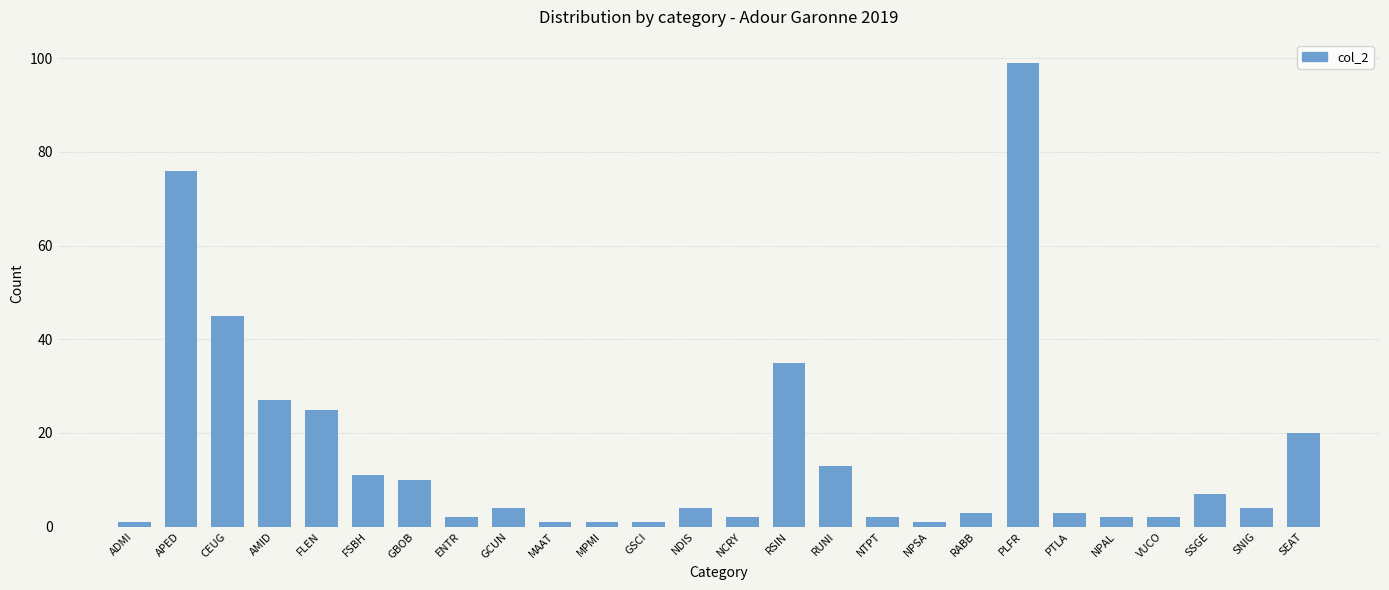

Which has a higher value, GCUN or ENTR?

GCUN